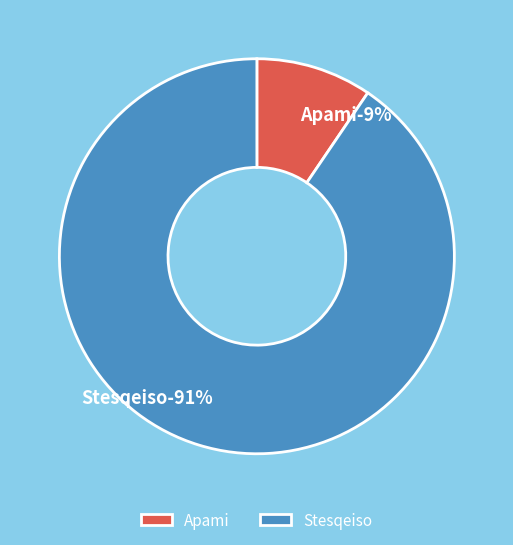

True or false: Apami accounts for 9% of the total.

True